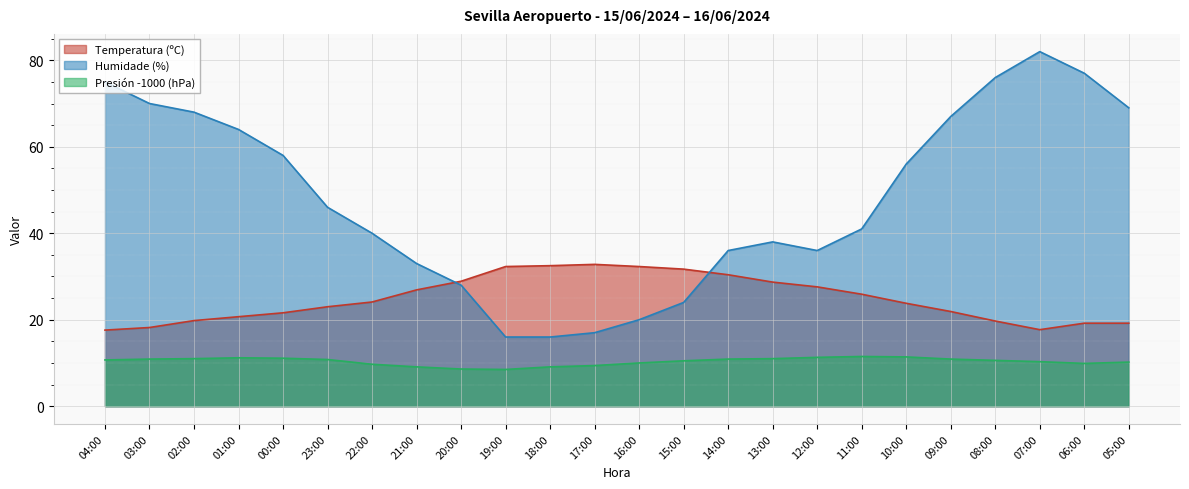

What is the average value of the Presión (hPa) series?

10.4